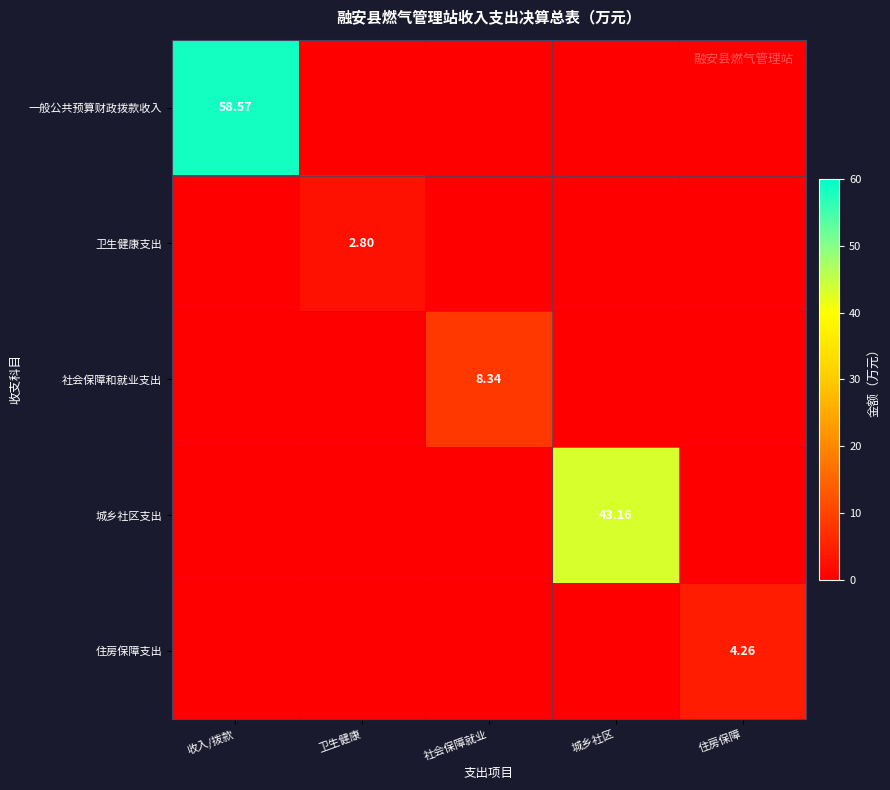

Which label corresponds to the largest value in the chart?

收入/拨款